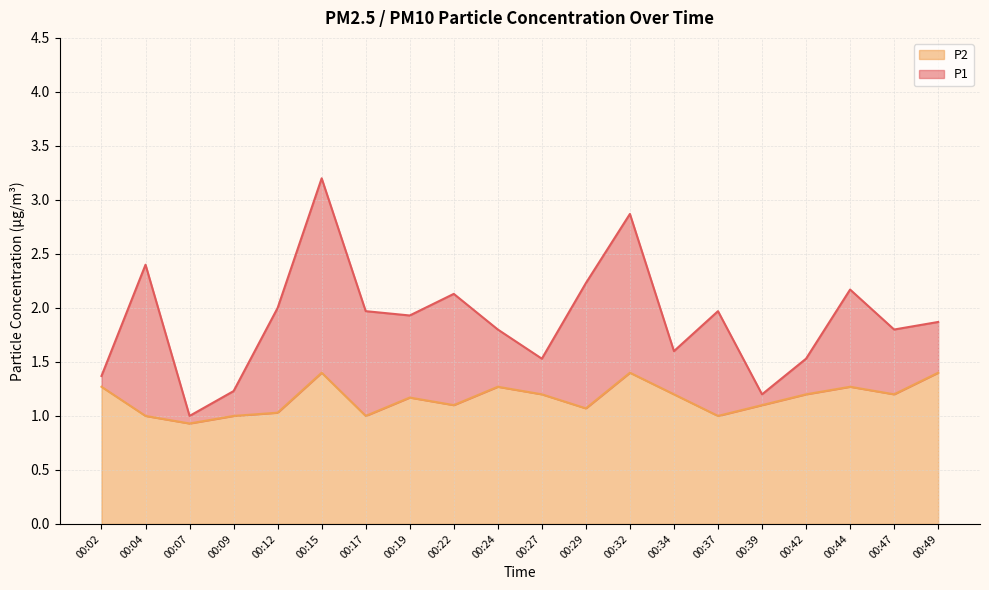

Is it true that P2 equals 0.6 at 00:24?

False